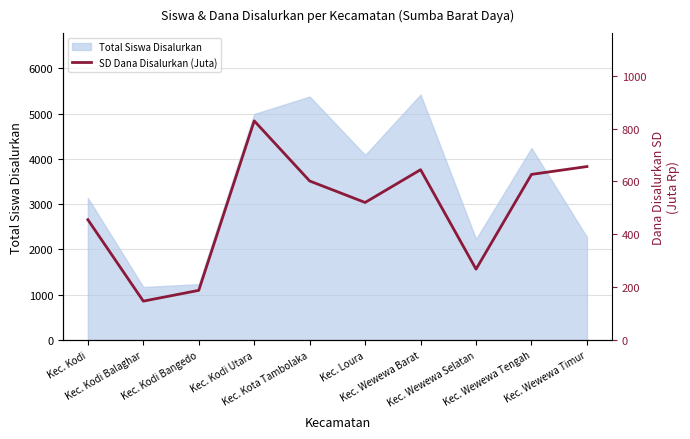

Rank the categories by value from highest to lowest.

Kec. Kodi Utara, Kec. Wewewa Timur, Kec. Wewewa Barat, Kec. Wewewa Tengah, Kec. Kota Tambolaka, Kec. Loura, Kec. Kodi, Kec. Wewewa Selatan, Kec. Kodi Bangedo, Kec. Kodi Balaghar